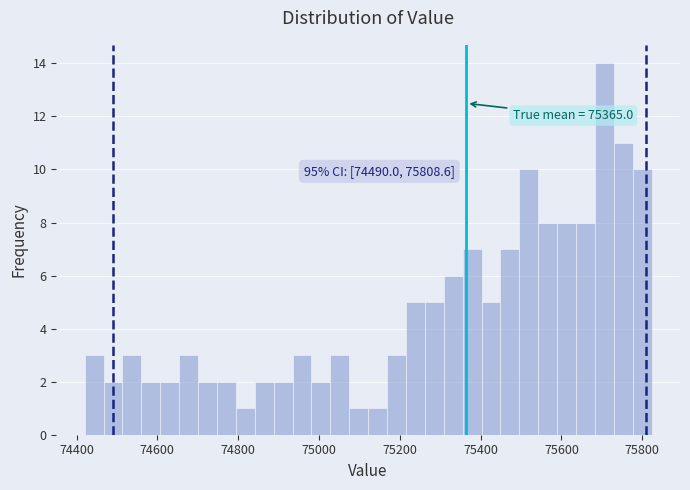

Around what value on the x-axis is the tallest bar? Give the approximate position of its centre, as read against the axis.

75700